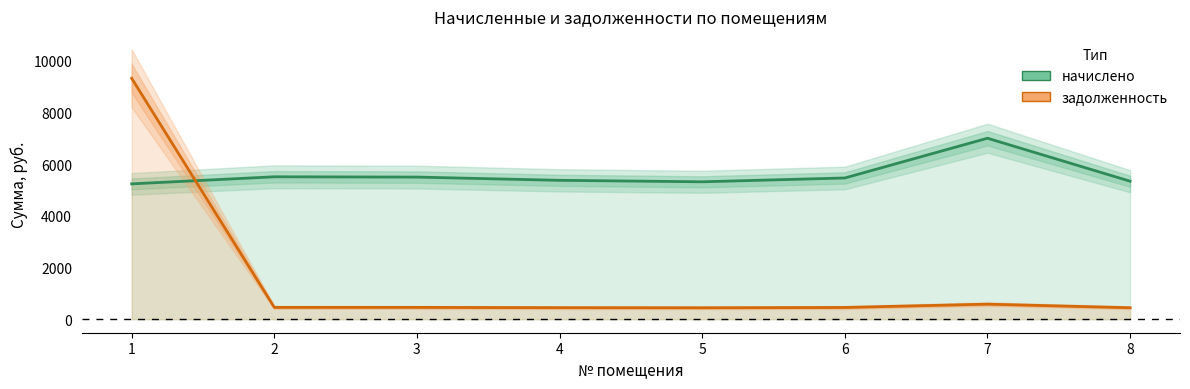

Reading left to right, transcribe all the data shown in this chart.

начислено: 5238.5	5511.8	5500.4	5375.2	5318.2	5466.2	7003.7	5341.0
задолженность: 9323.3	459.3	458.4	447.9	443.2	455.5	583.6	445.1